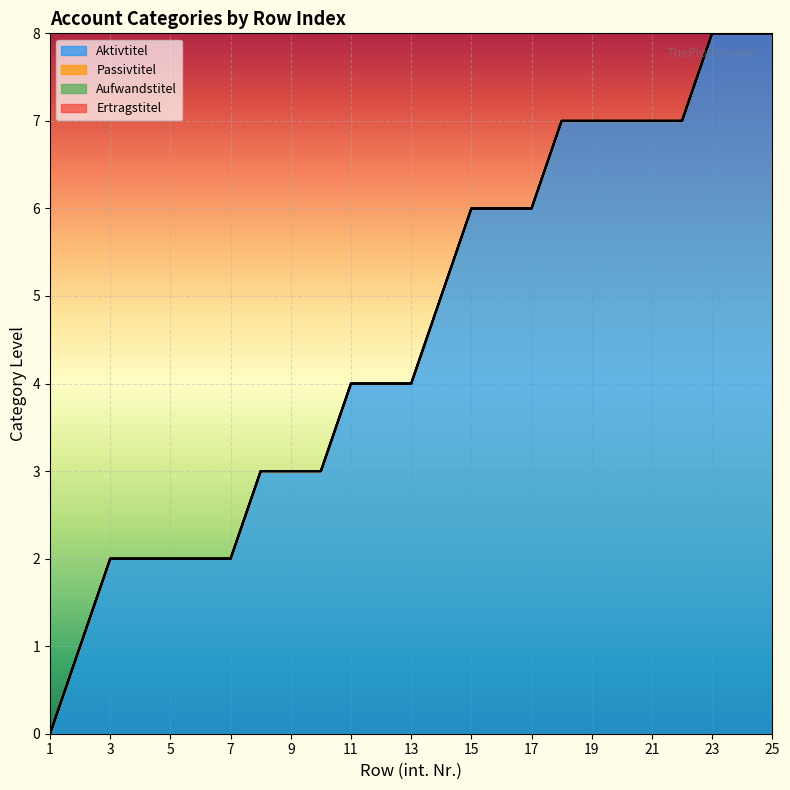

Which has a higher value, 22 or 17?

22